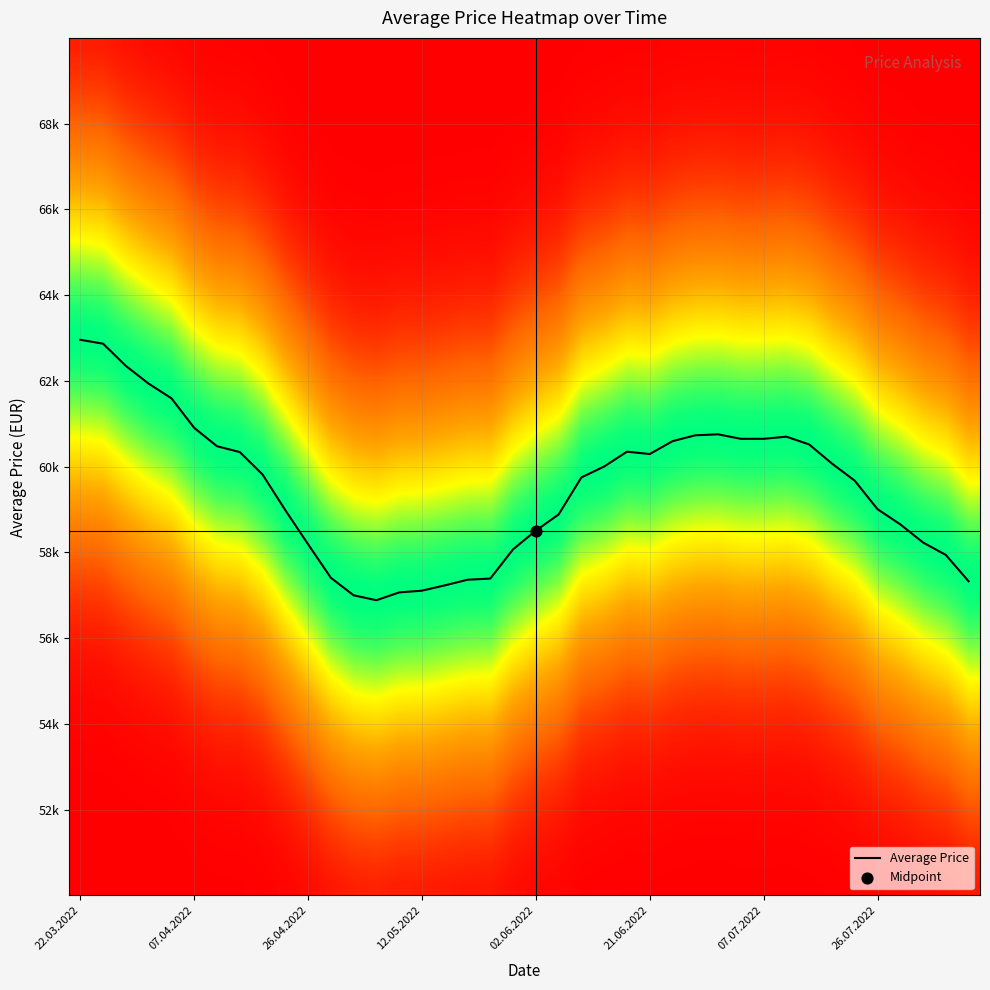

Reading left to right, what are all the values shown in this chart?

63.0	62.9	62.4	61.9	61.6	60.9	60.5	60.3	59.8	59.0	58.2	57.4	57.0	56.9	57.1	57.1	57.2	57.4	57.4	58.1	58.5	58.9	59.8	60.0	60.4	60.3	60.6	60.7	60.8	60.6	60.6	60.7	60.5	60.1	59.7	59.0	58.7	58.2	57.9	57.3